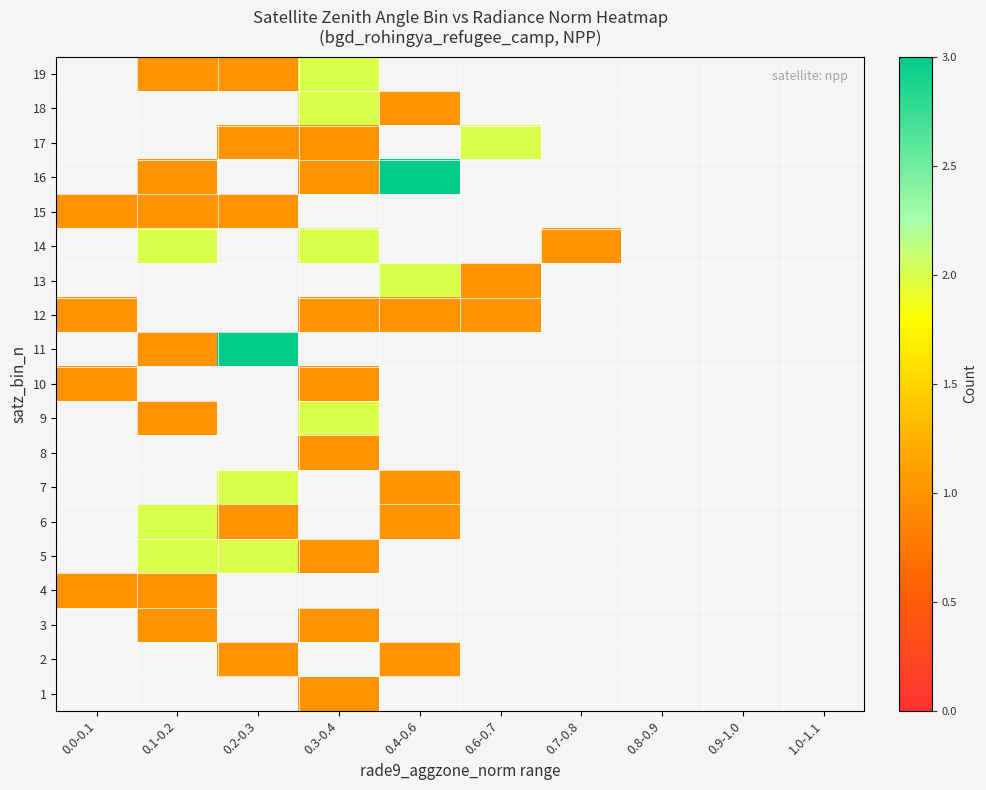

What is the greatest value displayed?

3.0